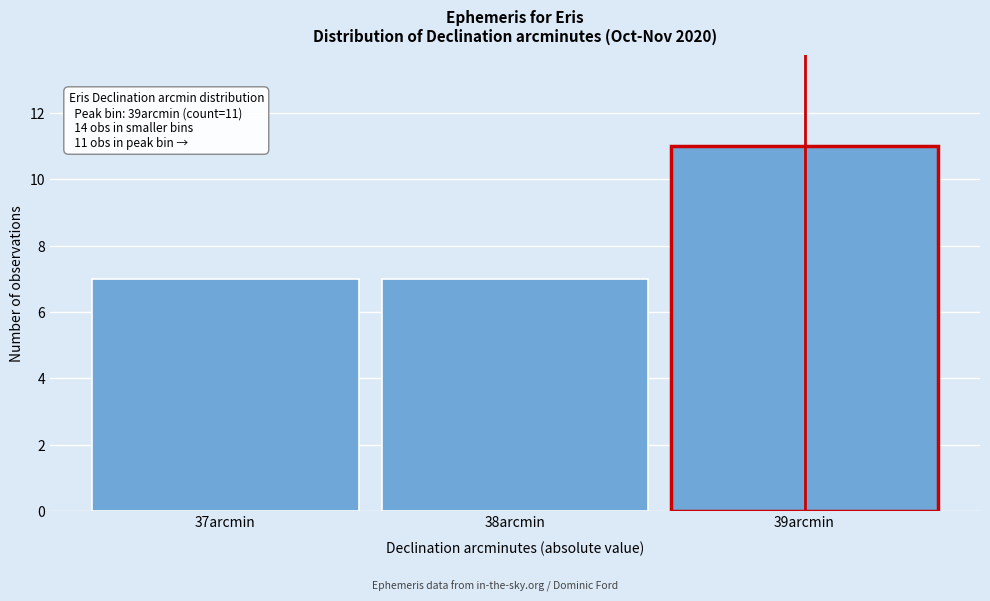

Over which range of the x-axis is the bar tallest?

38.5 to 39.5